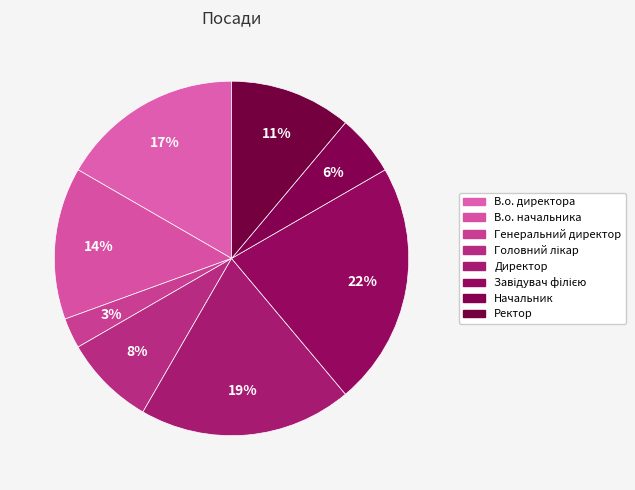

True or false: Директор accounts for 19% of the total.

True